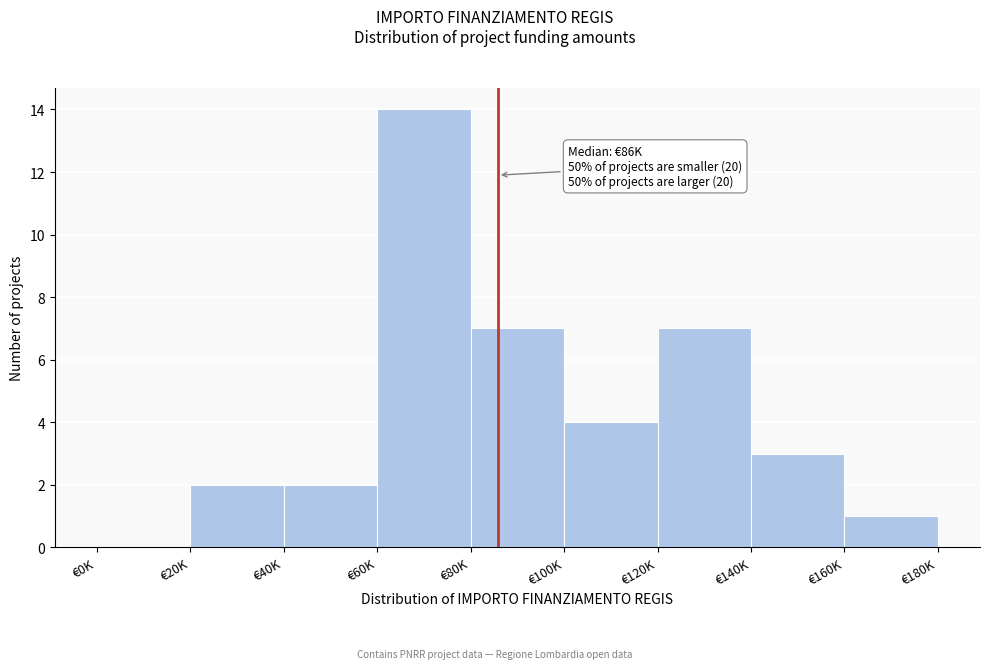

Reading left to right, list all the values displayed in this chart.

€0K=0	€20K=2	€40K=2	€60K=14	€80K=7	€100K=4	€120K=7	€140K=3	€160K=1